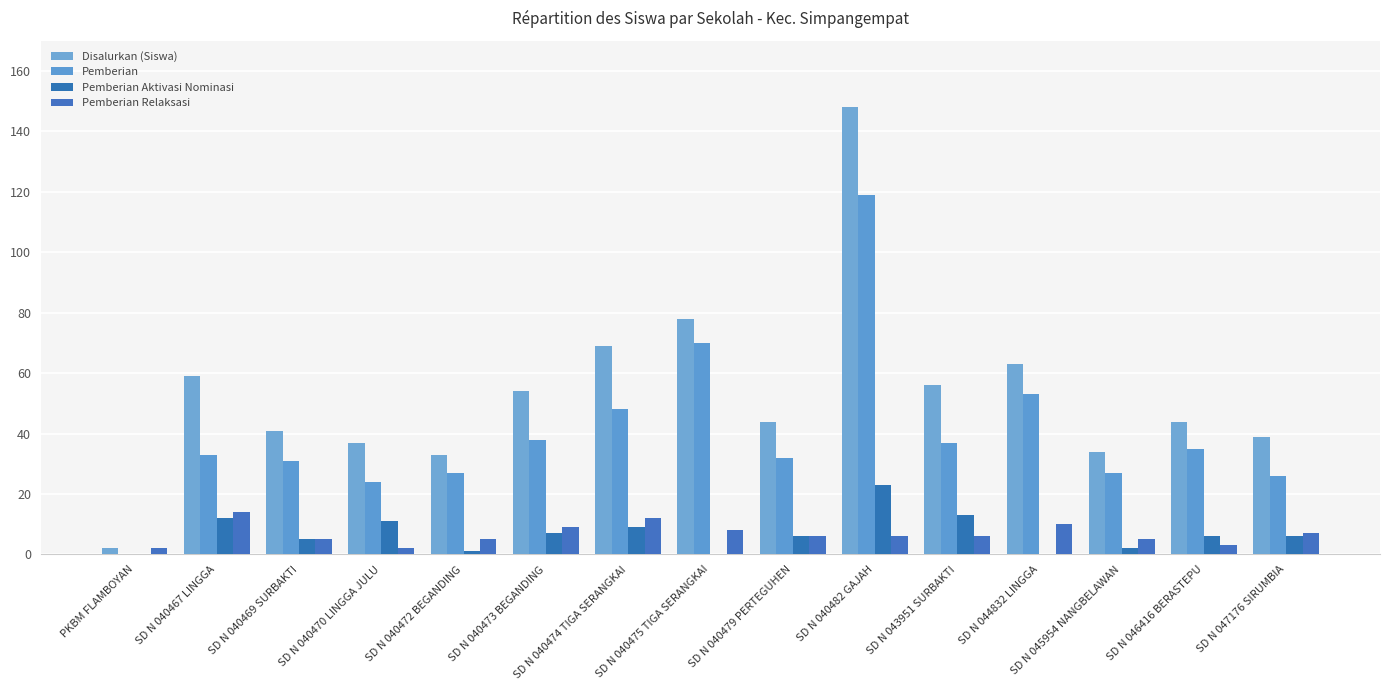

What is the maximum value for Pemberian Aktivasi Nominasi?

23